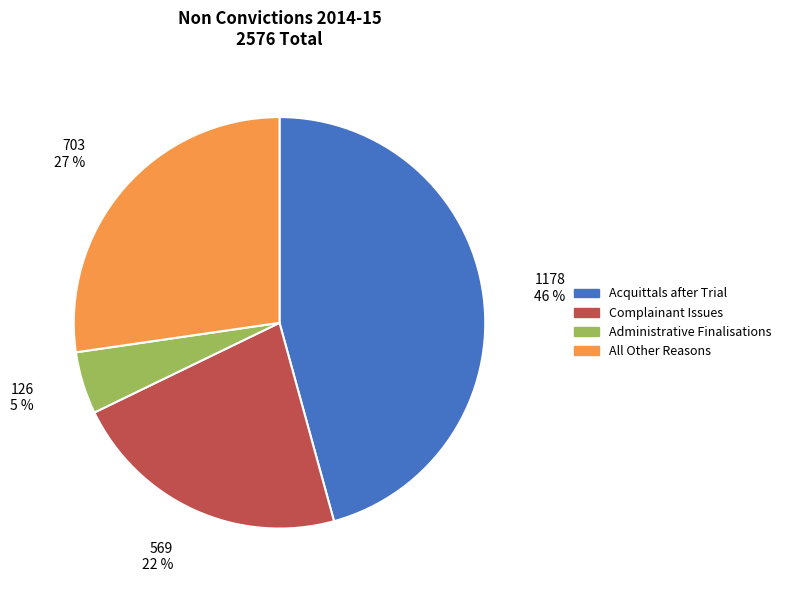

True or false: Administrative Finalisations accounts for 15% of the total.

False